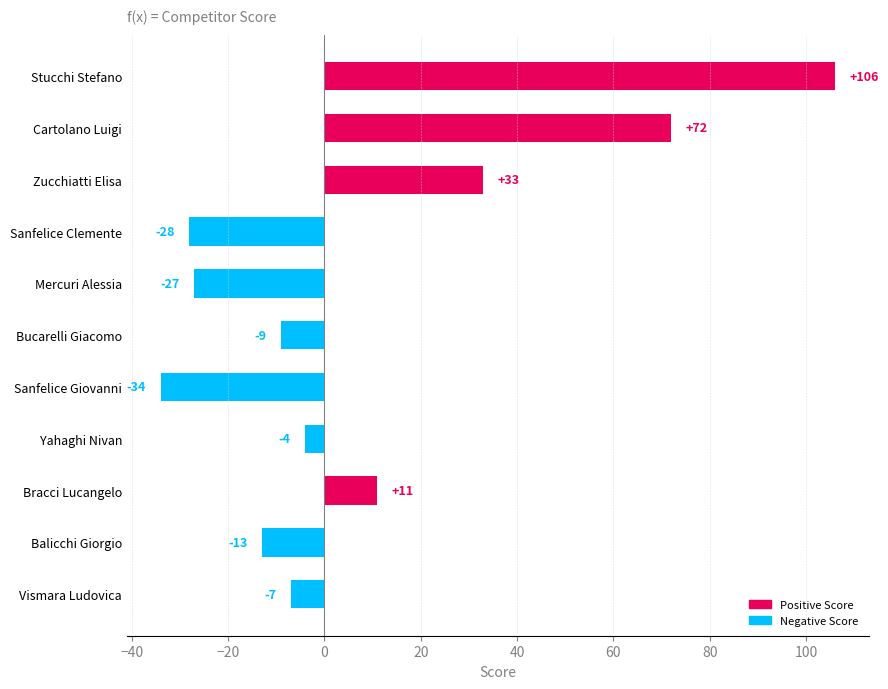

What is the value of the 7th bar from the top?

-34